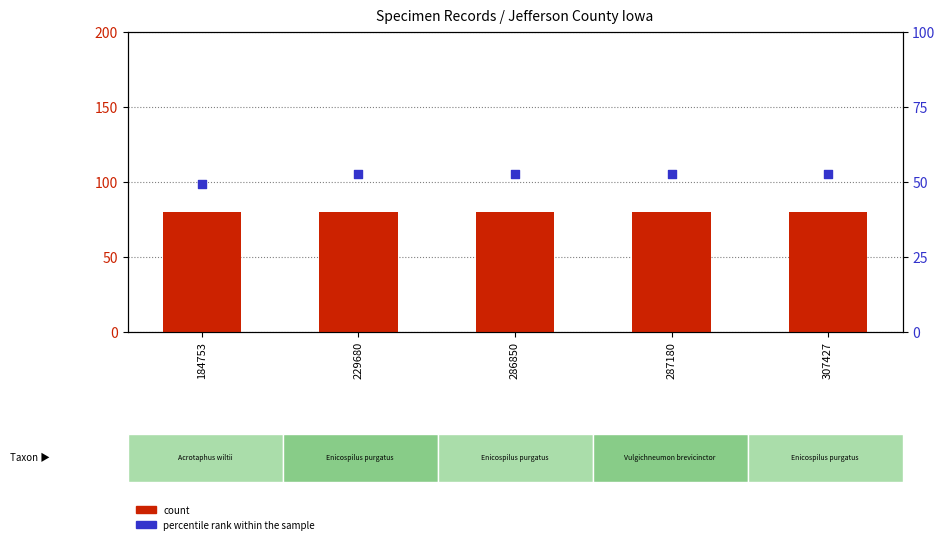

At how many categories does at least one series exceed 76?

5